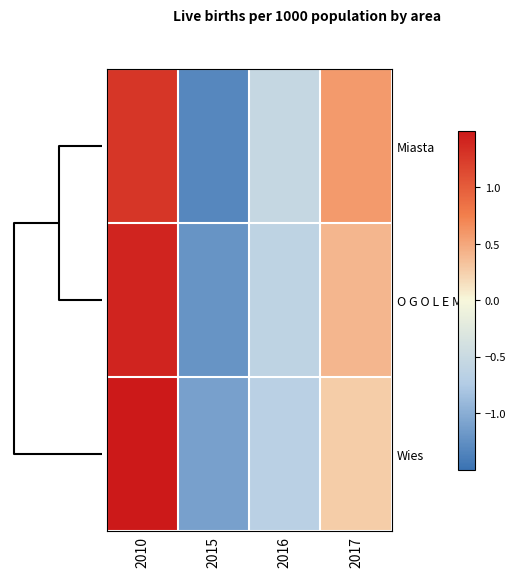

Which has a higher value, 2016 or 2015?

2016